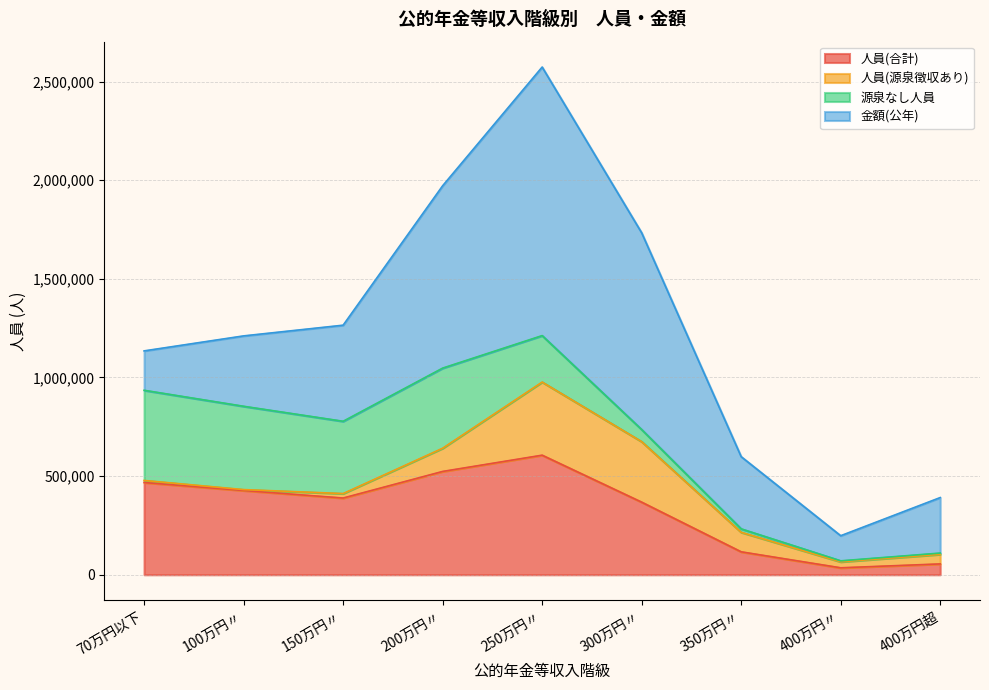

At which category does 金額(公年) reach its first local peak?

250万円〃